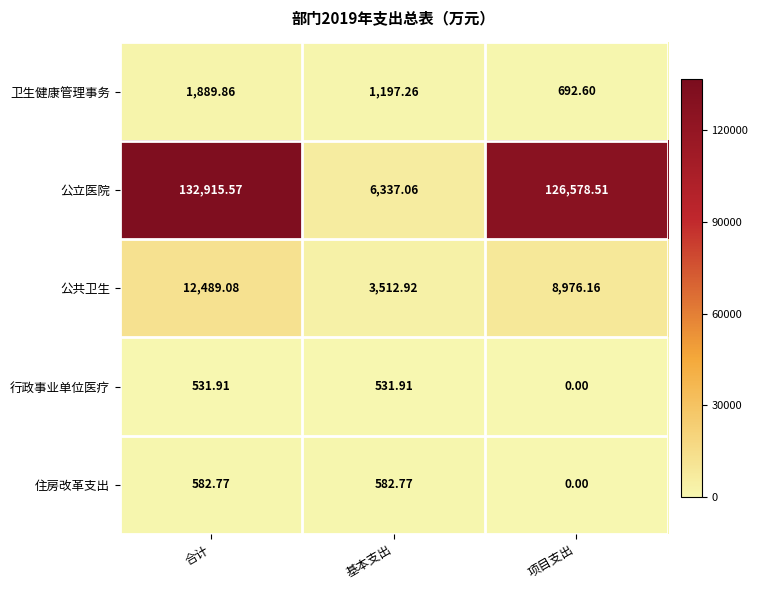

At how many categories does at least one series exceed 21239?

2